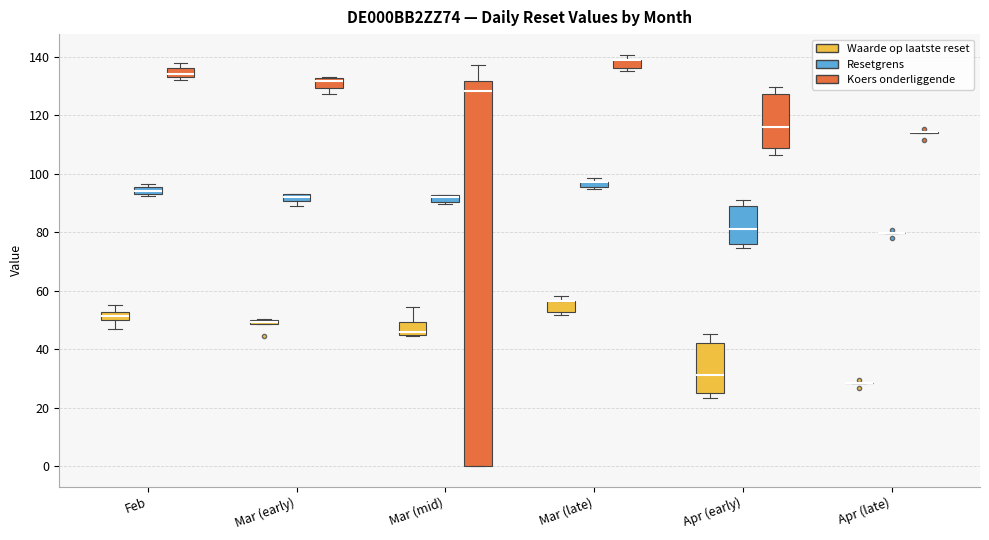

Comparing the boxes themselves (not the whiskers), which one is the tallest?

Mar (mid) (Koers onderliggende)